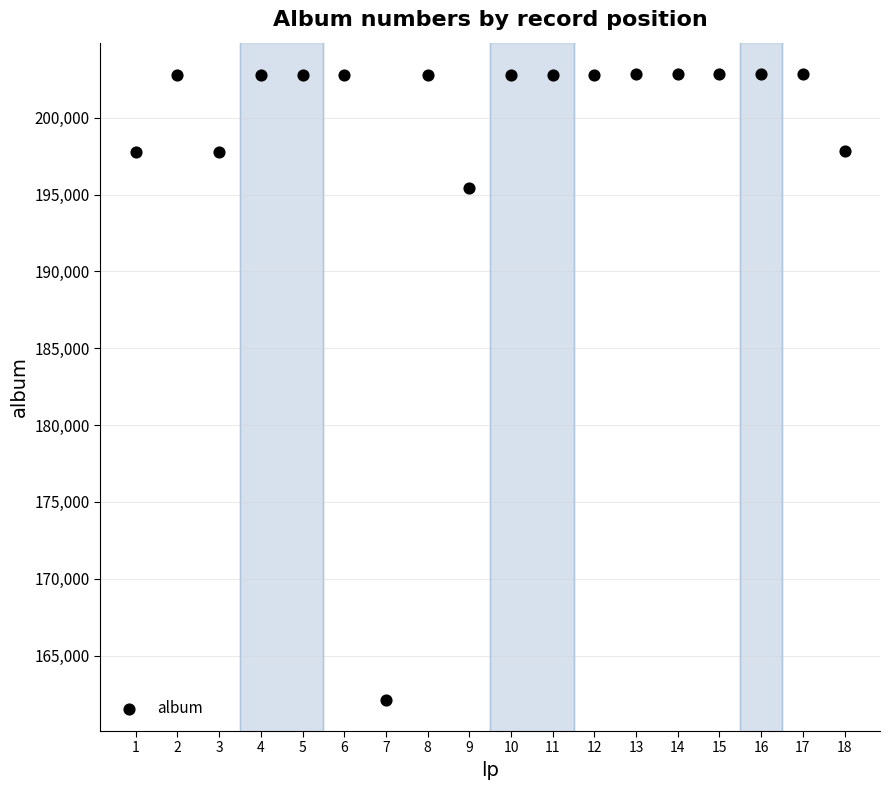

What is the range of X values (max minus min)?

17